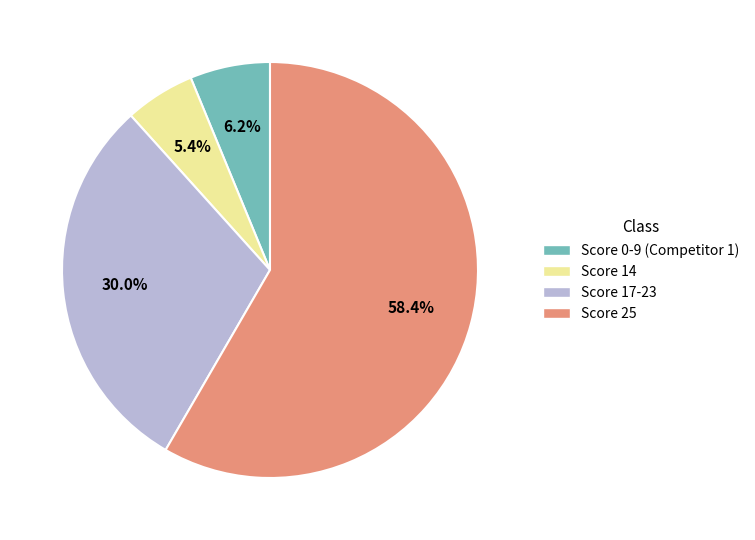

Is there any slice that represents more than half of the pie?

Yes